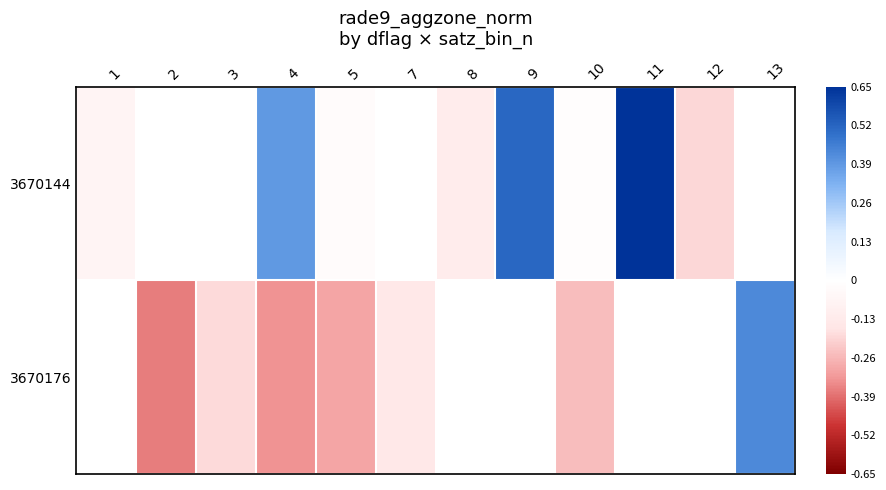

What is the smallest value displayed?

-0.4